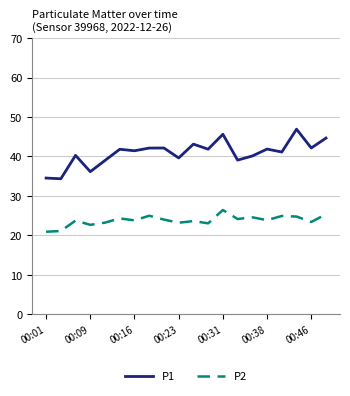

How many lines are shown in the chart?

2